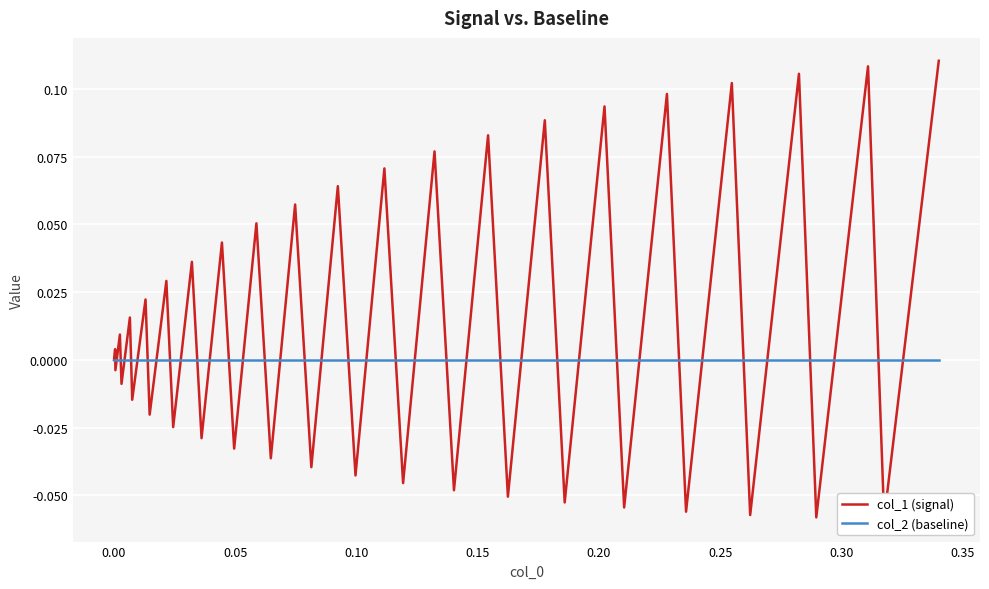

How many distinct data groups are displayed?

2